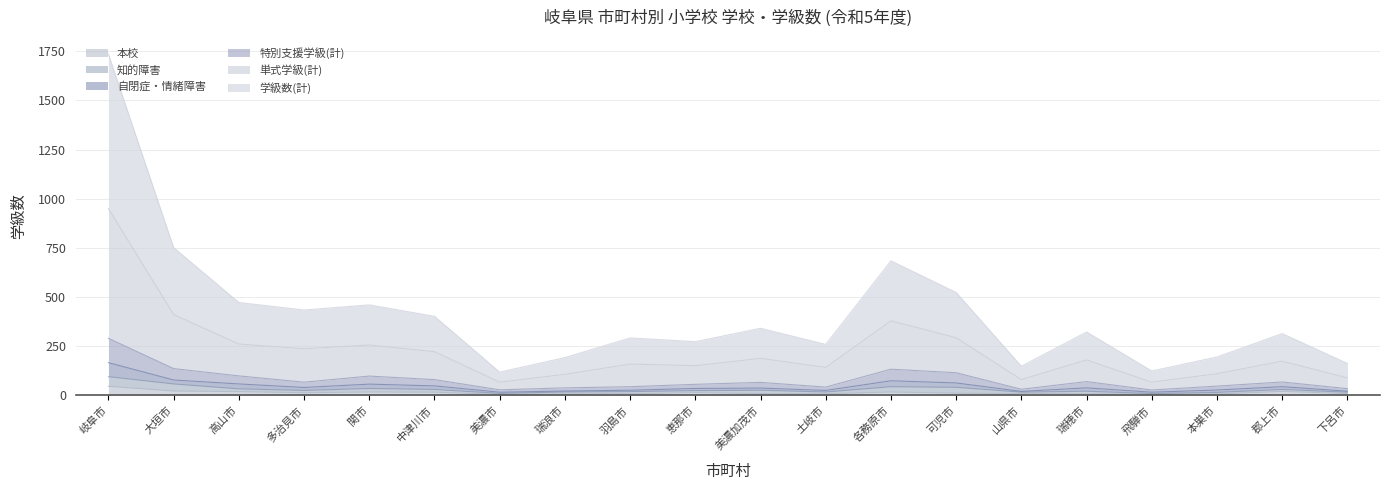

True or false: 本校 has a value of 7 at 瑞穂市.

True